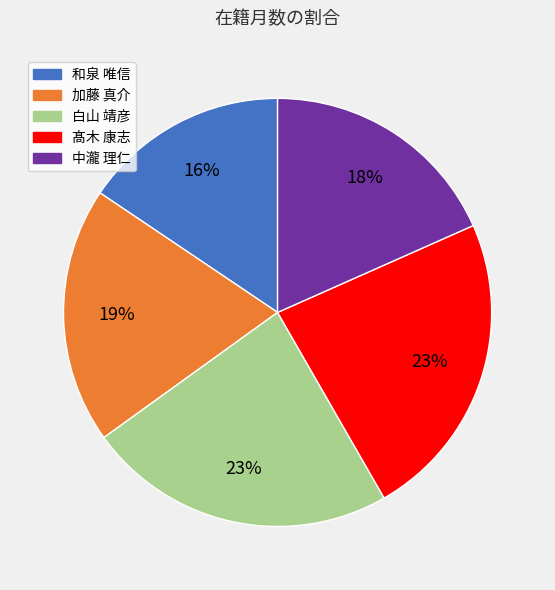

Is the sum of 中瀧 理仁 and 白山 靖彦 greater than half?

No